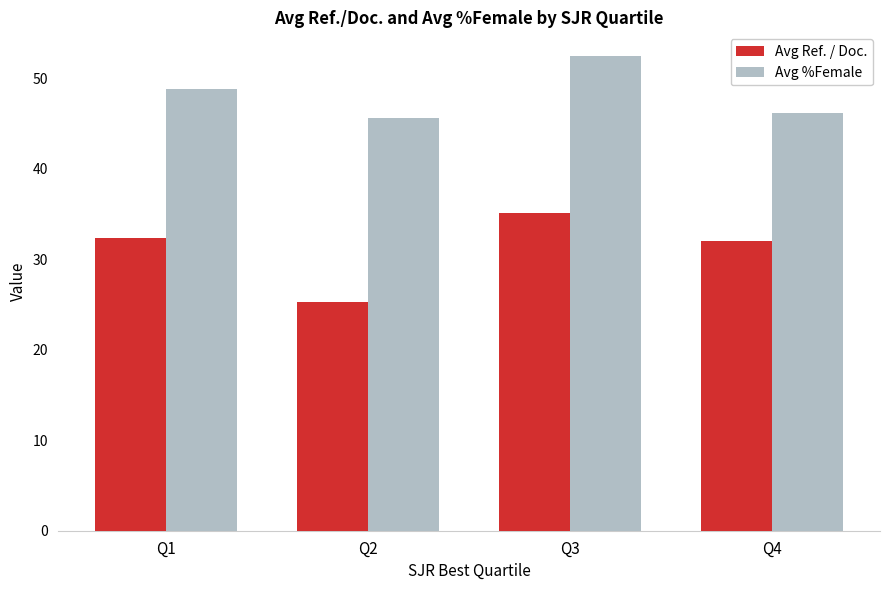

What is the greatest value displayed?

52.4